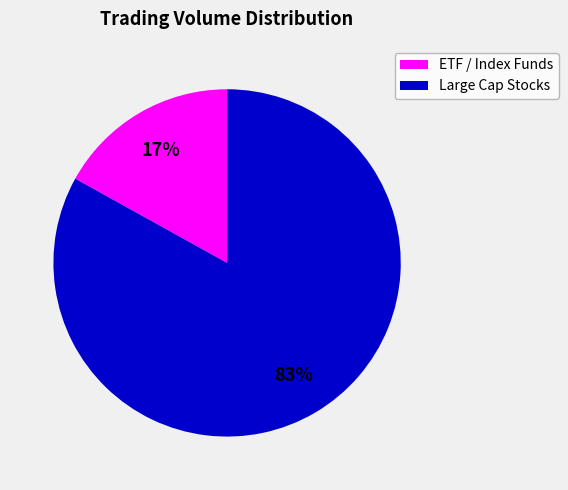

How many segments does this pie chart have?

2